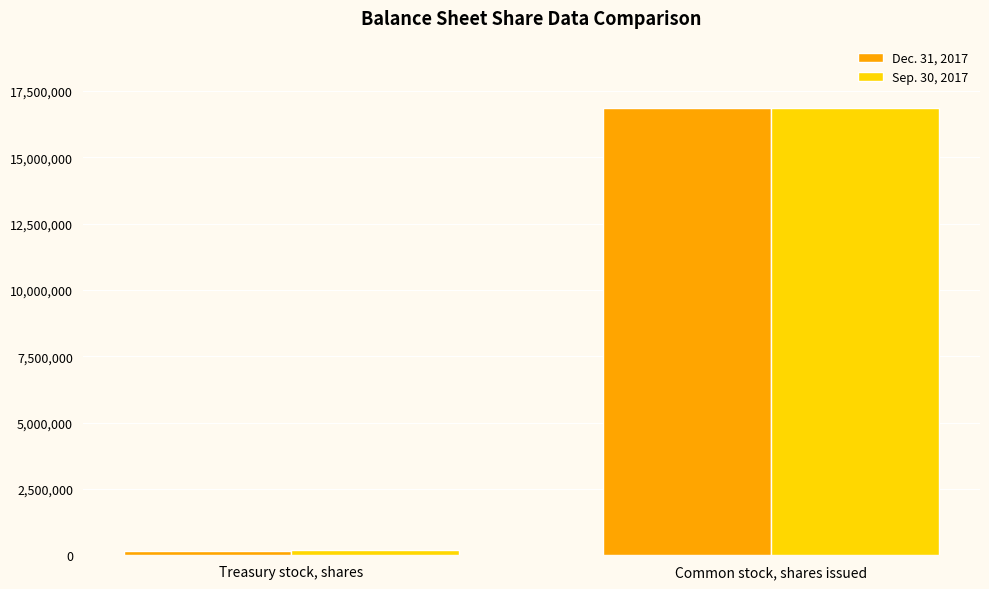

Reading left to right, extract all data points from this chart.

Dec. 31, 2017: Treasury stock, shares=154044	Common stock, shares issued=16863004
Sep. 30, 2017: Treasury stock, shares=184988	Common stock, shares issued=16863004